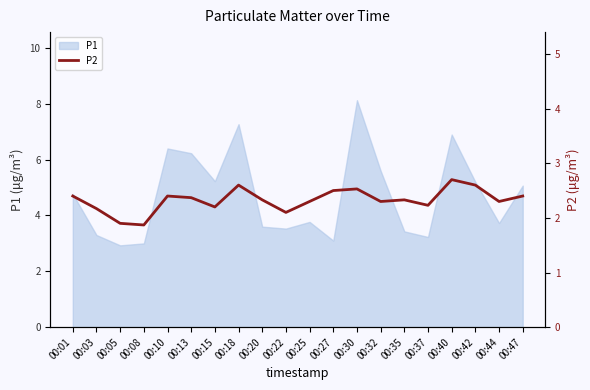

How many categories are shown in the chart?

20